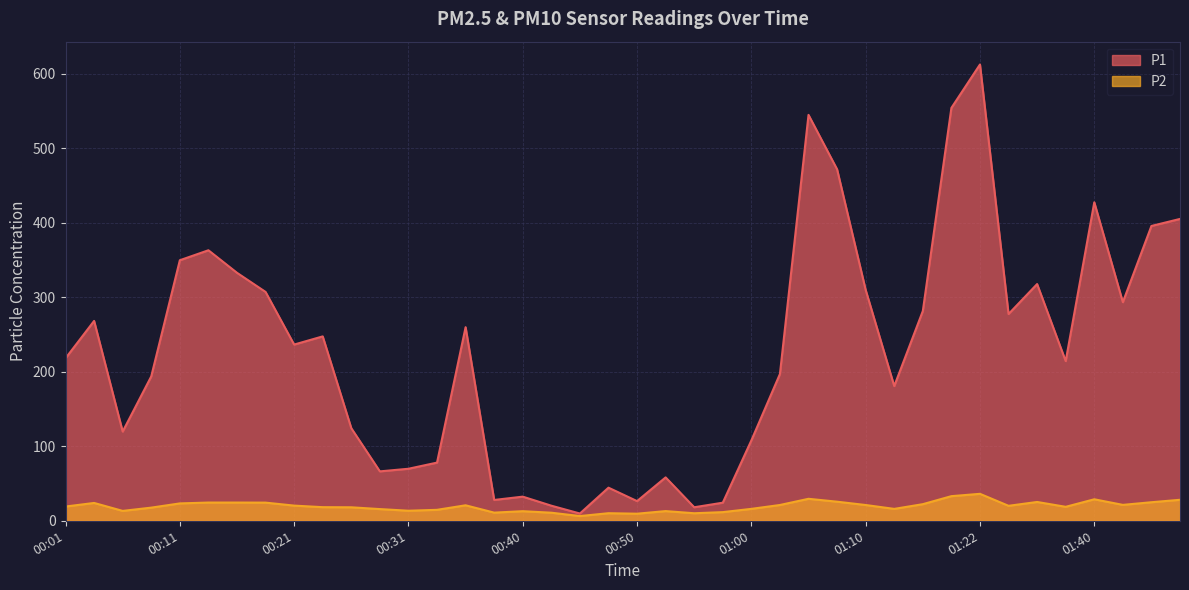

True or false: P1 has a value of 26.4 at 00:50.

True